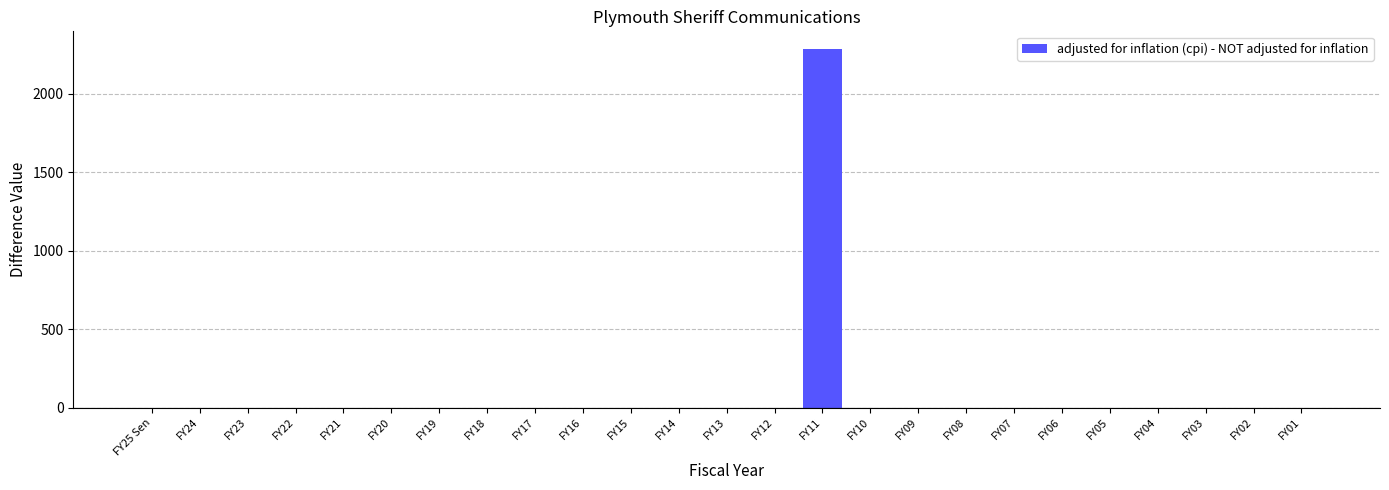

What is the sum of all values?

2283